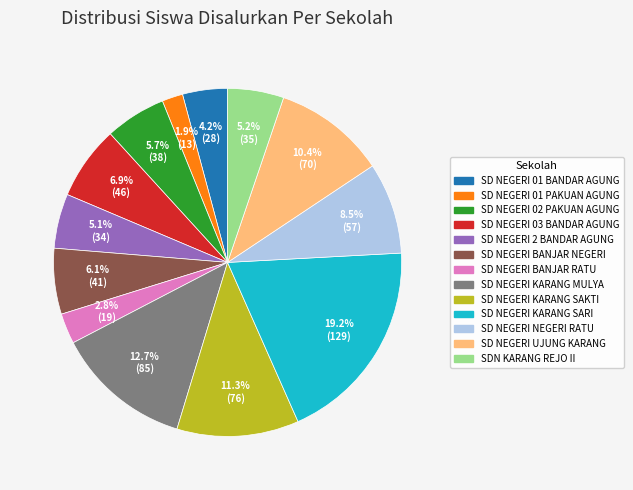

To the nearest percent, what percentage of the pie is SD NEGERI 01 BANDAR AGUNG?

4%